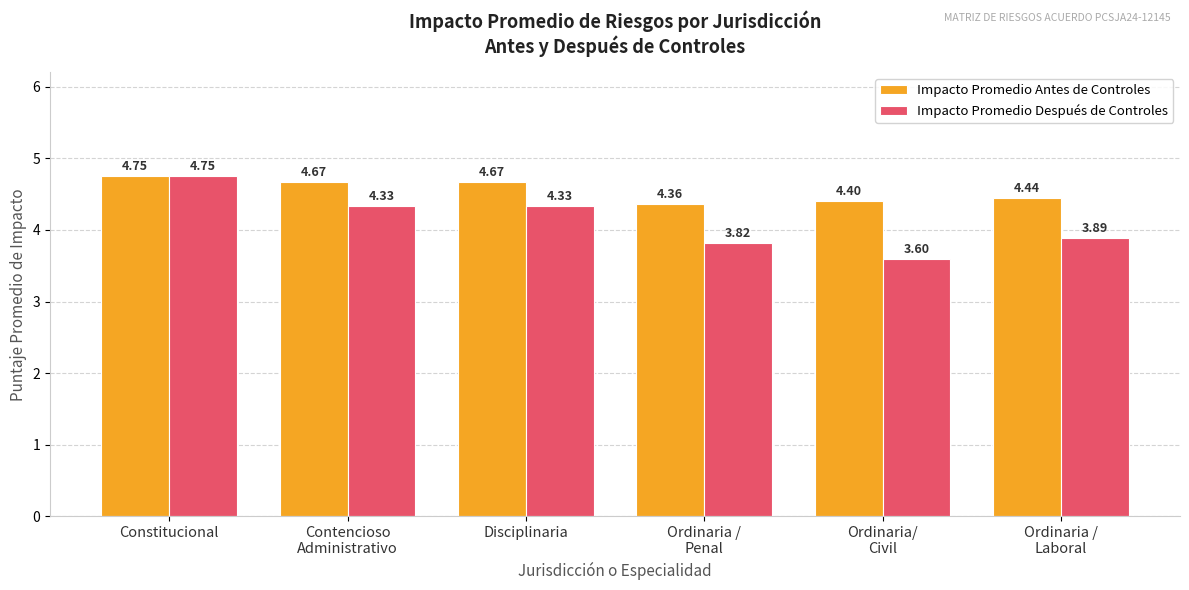

Which label corresponds to the smallest value in the chart?

Ordinaria/
Civil